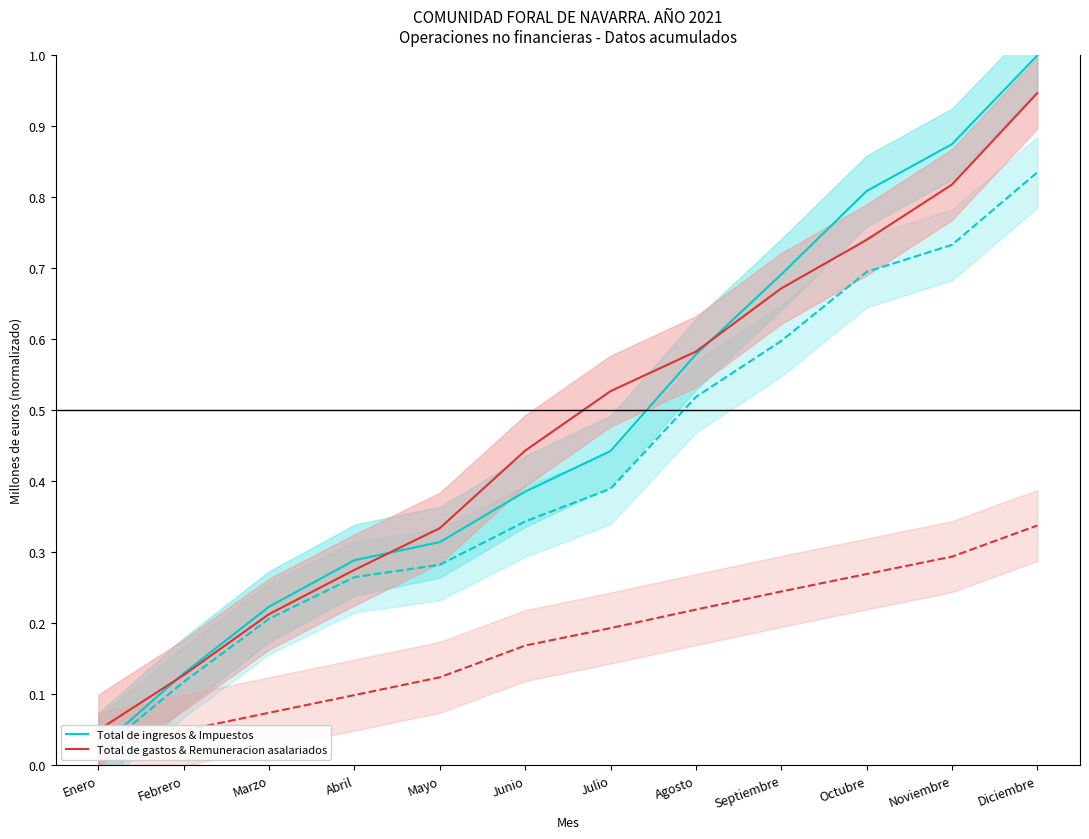

At how many categories does at least one series exceed 0?

12